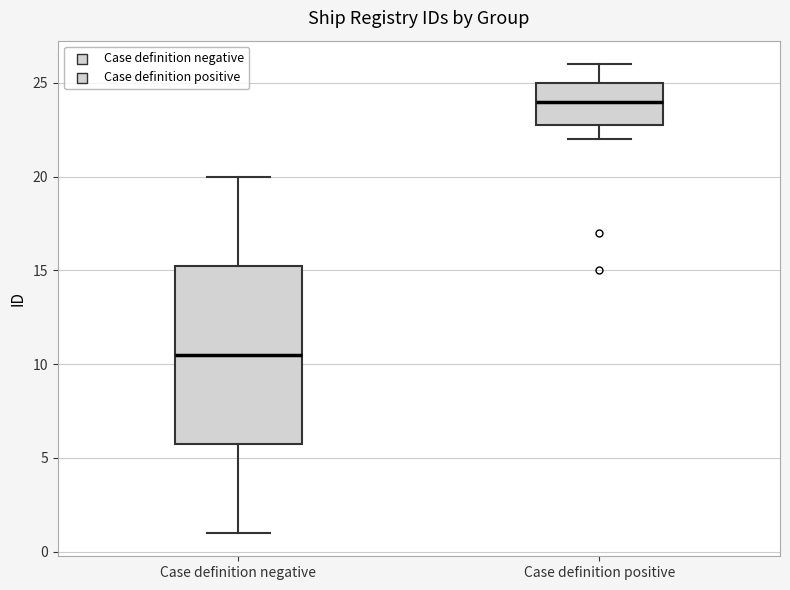

Where does the median line of the box for Case definition positive sit on the y-axis? The values are not printed on the chart, so give them approximately, as read against the axis.

24.0